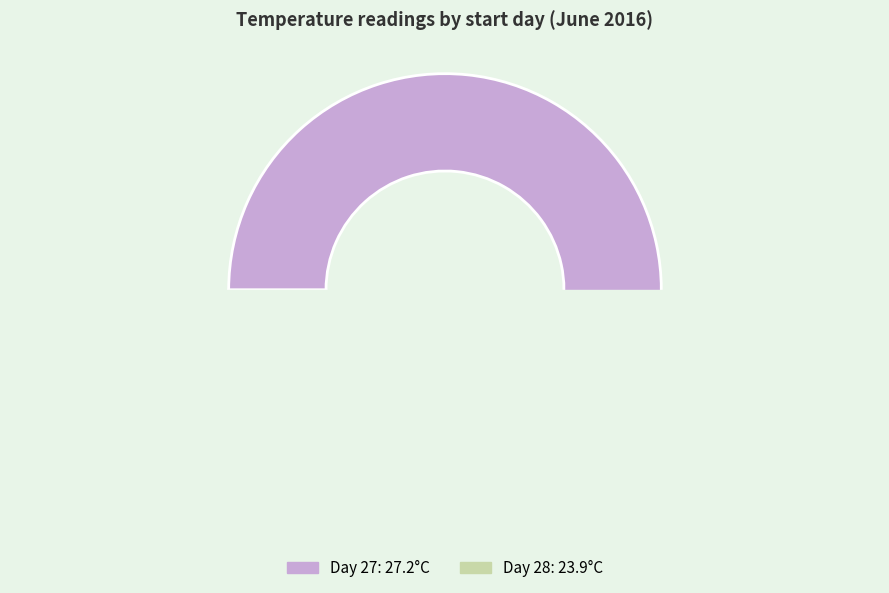

Approximately how many times larger is the value at 27 compared to 28?

1.1